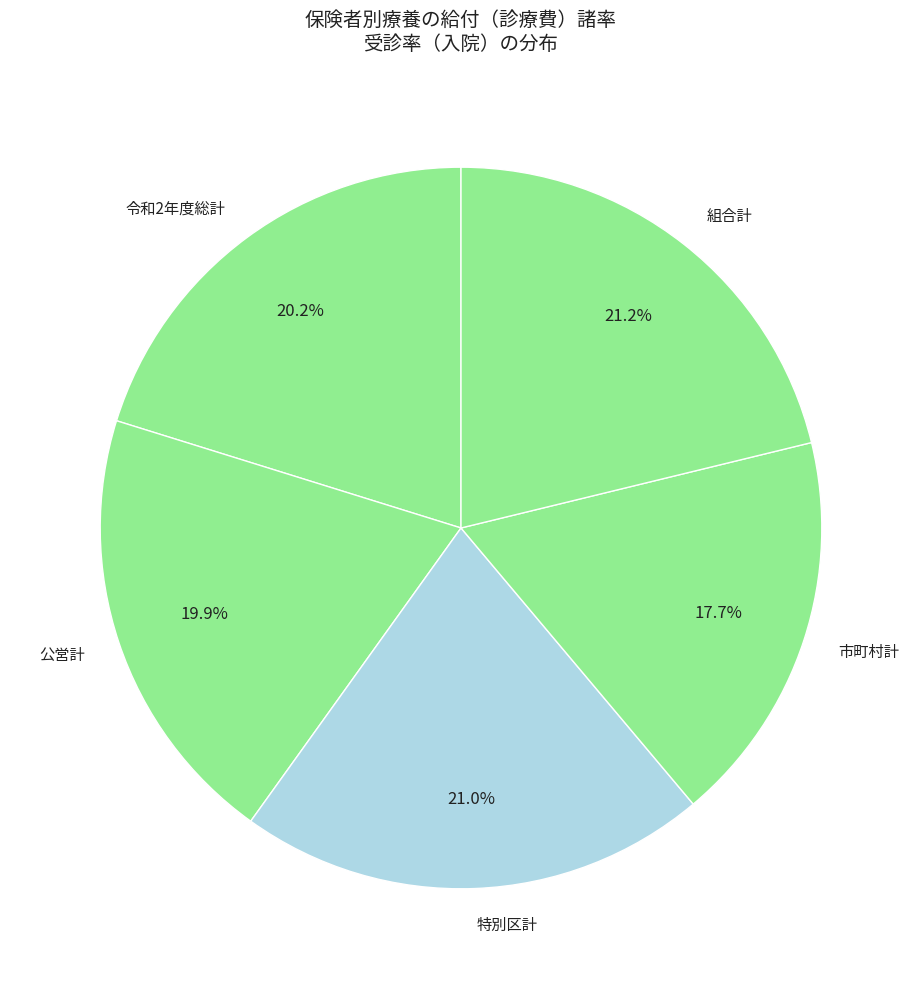

Which slice is the smallest?

市町村計